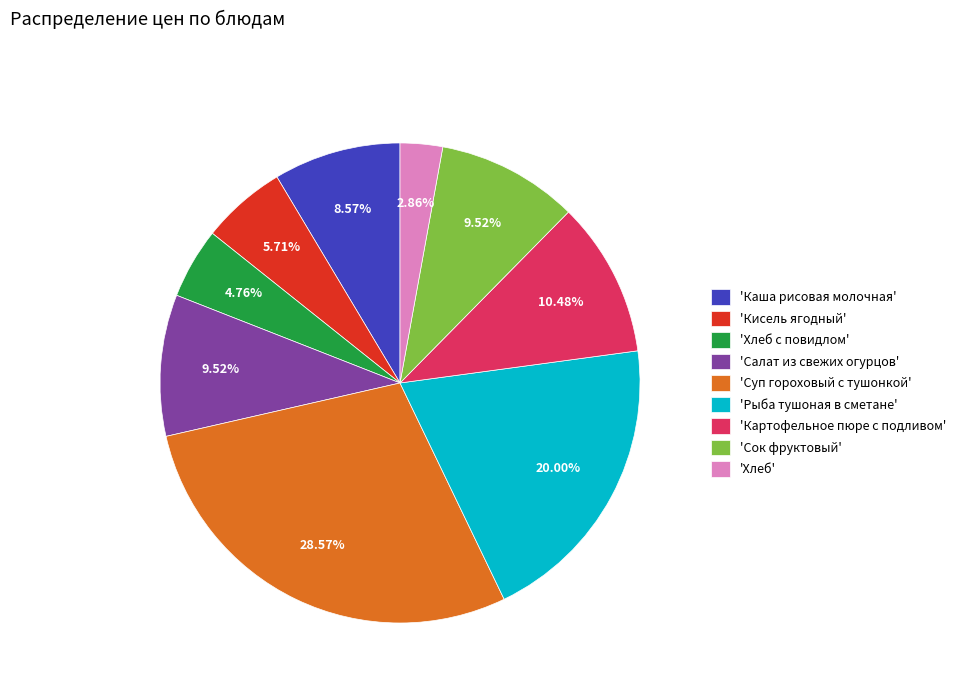

Which slice is the largest?

'Суп гороховый с тушонкой'